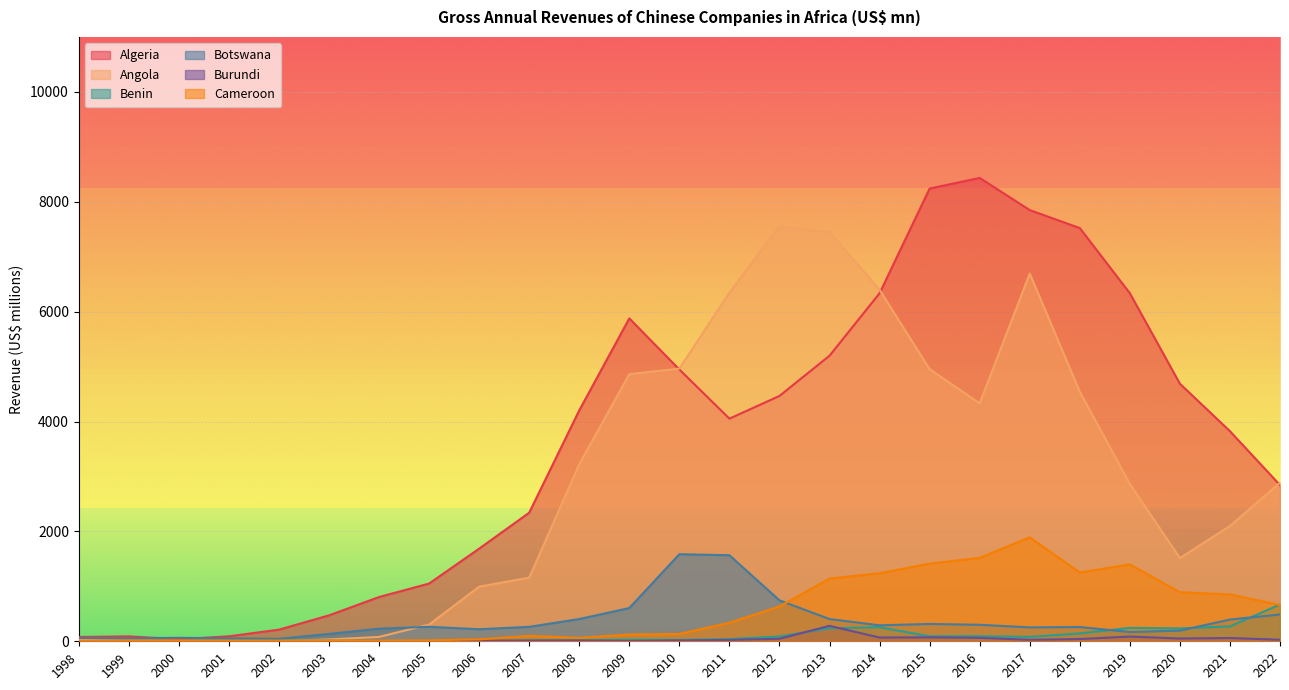

How many intersections are there between Botswana and Benin?

3